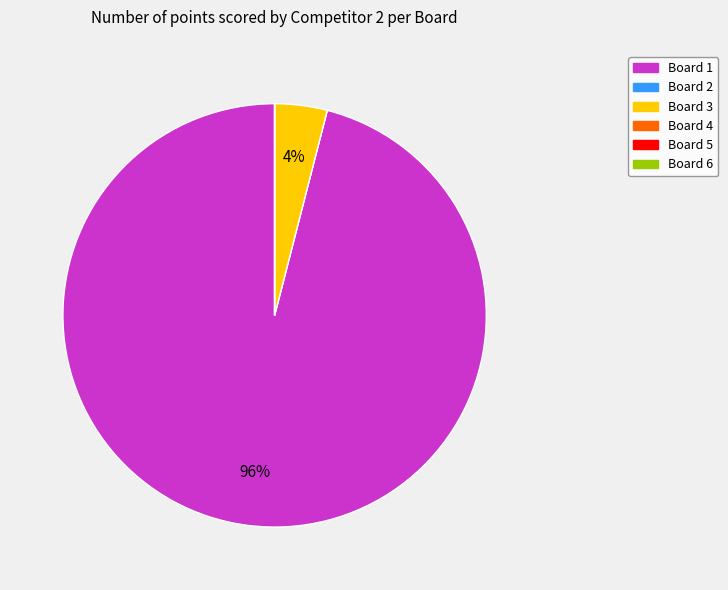

What percentage is the Board 1 slice, to the nearest percent?

96%